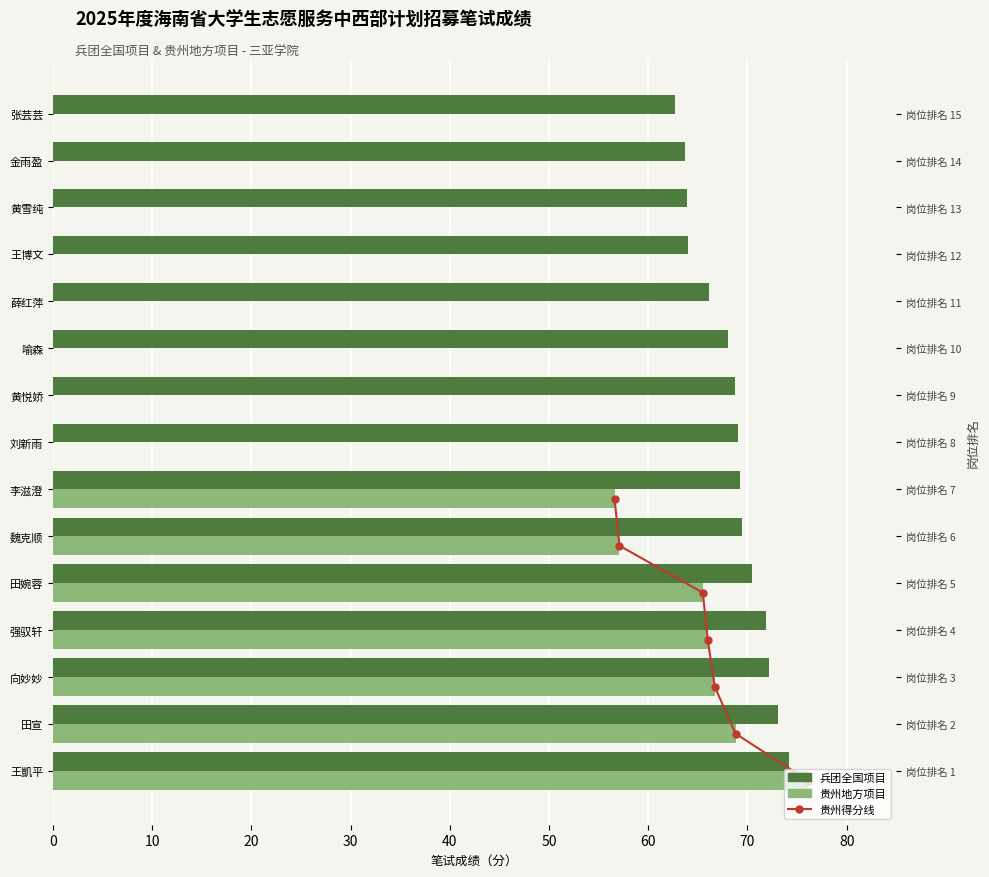

What is the label of the 2nd bar from the left?

田宣